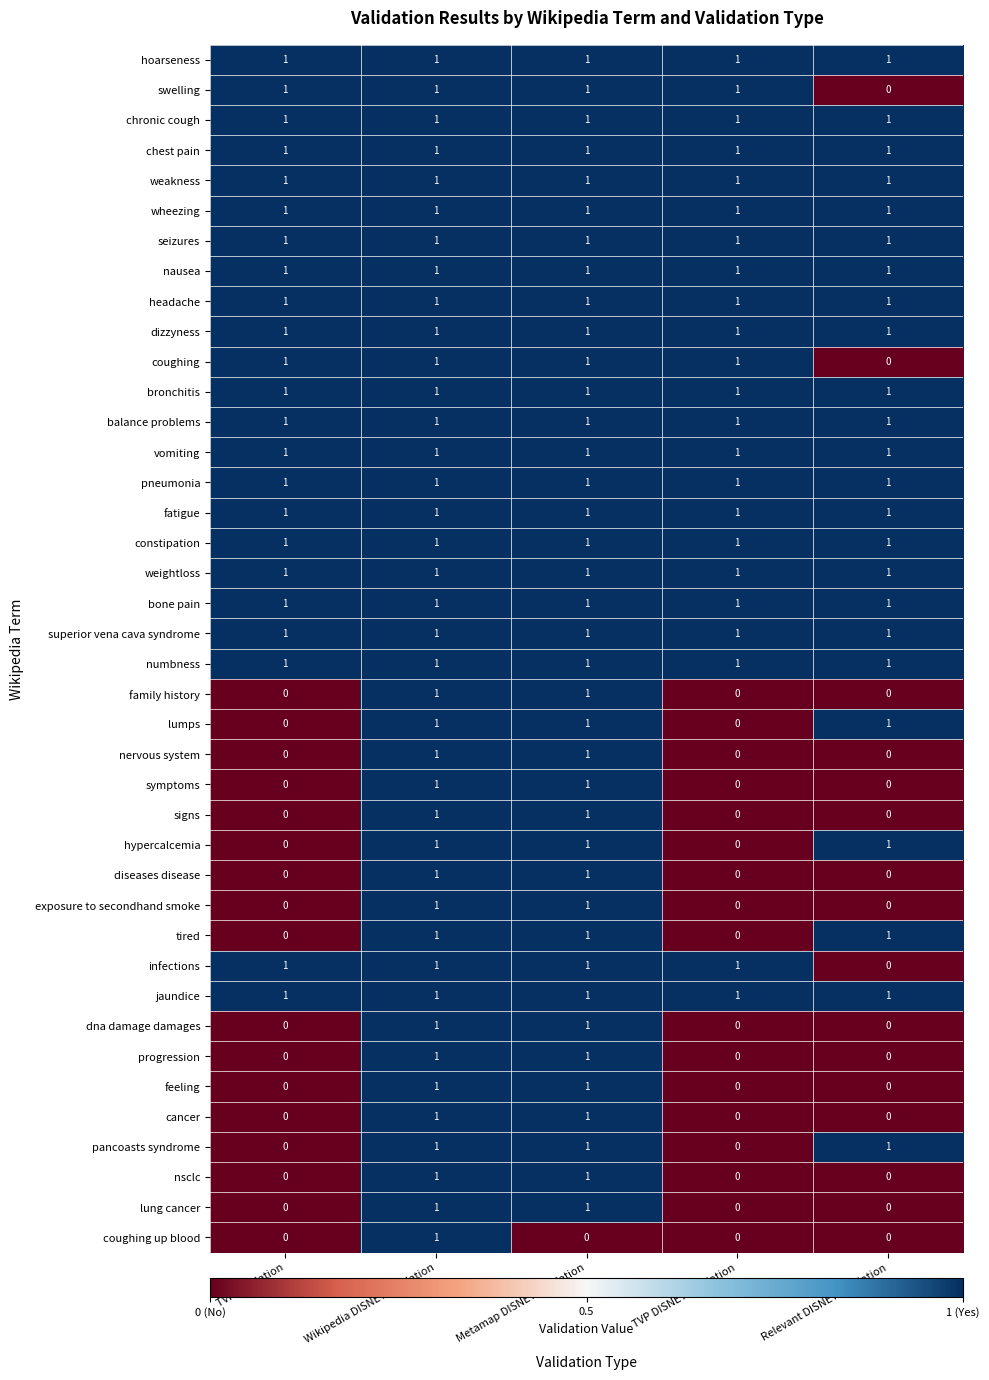

At which category is the sum across all series the highest?

Wikipedia DISNET Validation